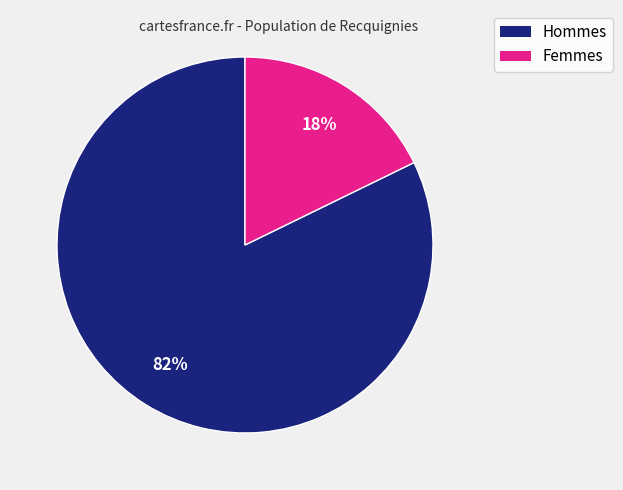

To the nearest percent, what is the average slice percentage?

50%